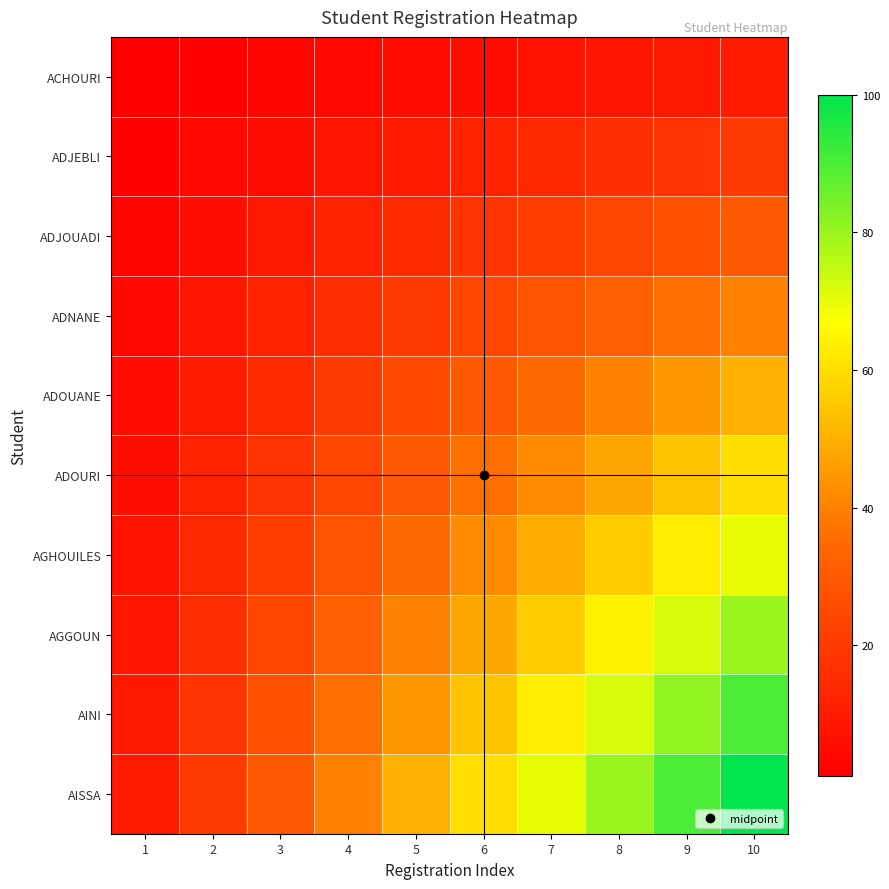

Reading left to right, transcribe all the data shown in this chart.

ACHOURI: 1=1	2=2	3=3	4=4	5=5	6=6	7=7	8=8	9=9	10=10
ADJEBLI: 1=2	2=4	3=6	4=8	5=10	6=12	7=14	8=16	9=18	10=20
ADJOUADI: 1=3	2=6	3=9	4=12	5=15	6=18	7=21	8=24	9=27	10=30
ADNANE: 1=4	2=8	3=12	4=16	5=20	6=24	7=28	8=32	9=36	10=40
ADOUANE: 1=5	2=10	3=15	4=20	5=25	6=30	7=35	8=40	9=45	10=50
ADOURI: 1=6	2=12	3=18	4=24	5=30	6=36	7=42	8=48	9=54	10=60
AGHOUILES: 1=7	2=14	3=21	4=28	5=35	6=42	7=49	8=56	9=63	10=70
AGGOUN: 1=8	2=16	3=24	4=32	5=40	6=48	7=56	8=64	9=72	10=80
AINI: 1=9	2=18	3=27	4=36	5=45	6=54	7=63	8=72	9=81	10=90
AISSA: 1=10	2=20	3=30	4=40	5=50	6=60	7=70	8=80	9=90	10=100